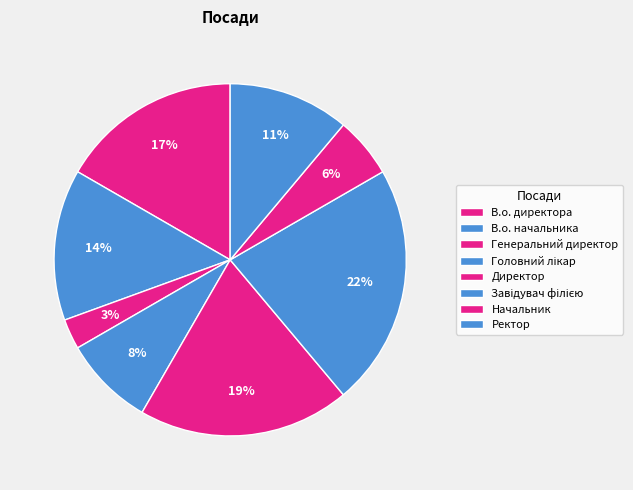

To the nearest percent, what is the average slice percentage?

12%